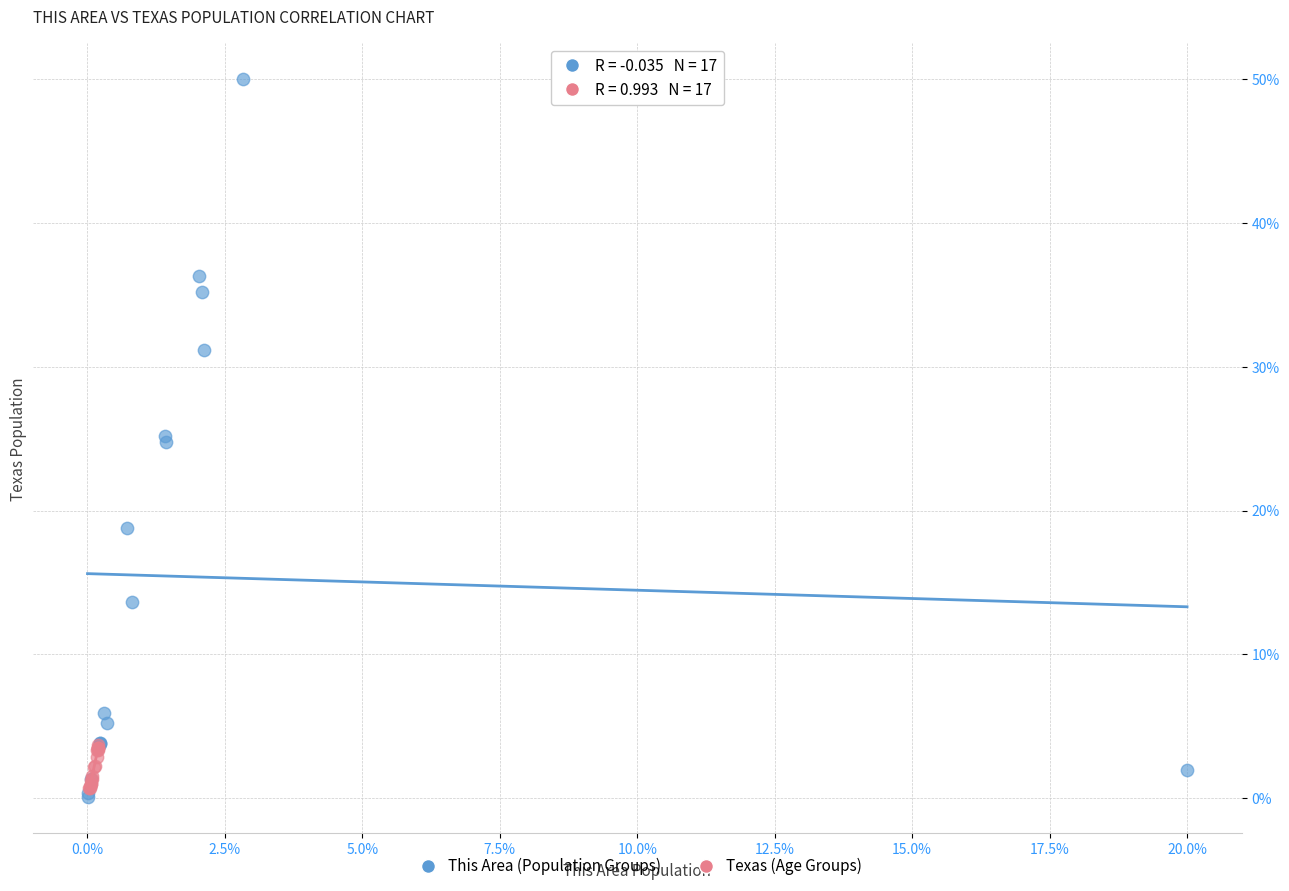

Which series has the widest spread of Y values?

This Area (Population Groups)